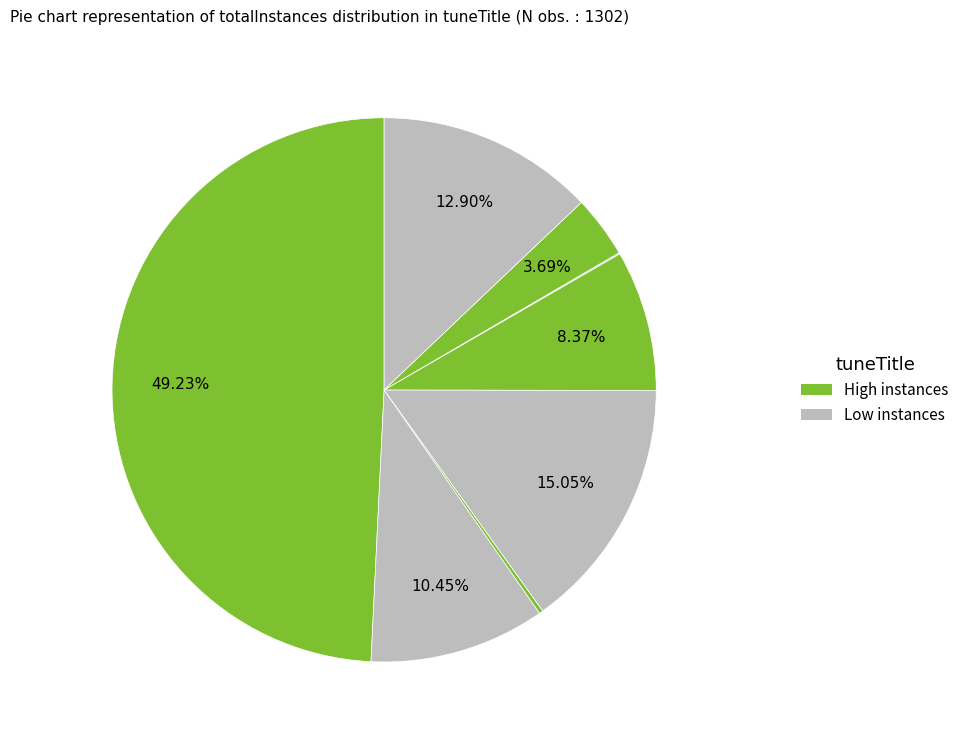

To the nearest percent, what is the difference between the largest and smallest slice percentages?

49%